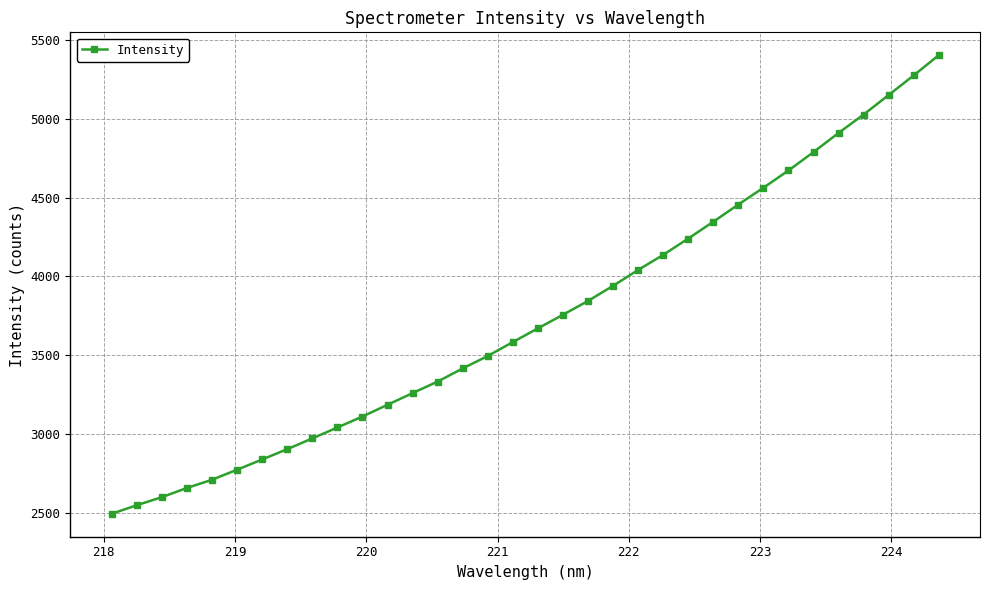

What is the value of the 29th point from the left?

4789.2